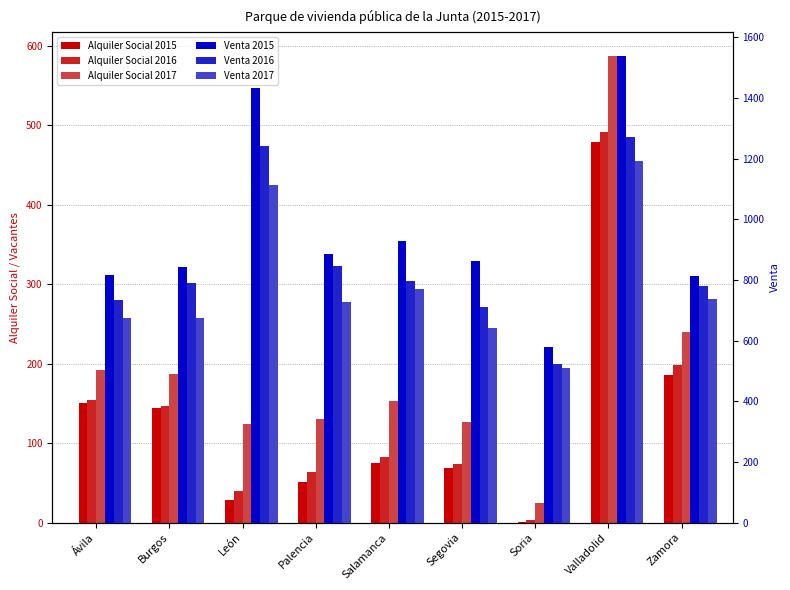

Between Zamora and Valladolid, which is larger?

Valladolid